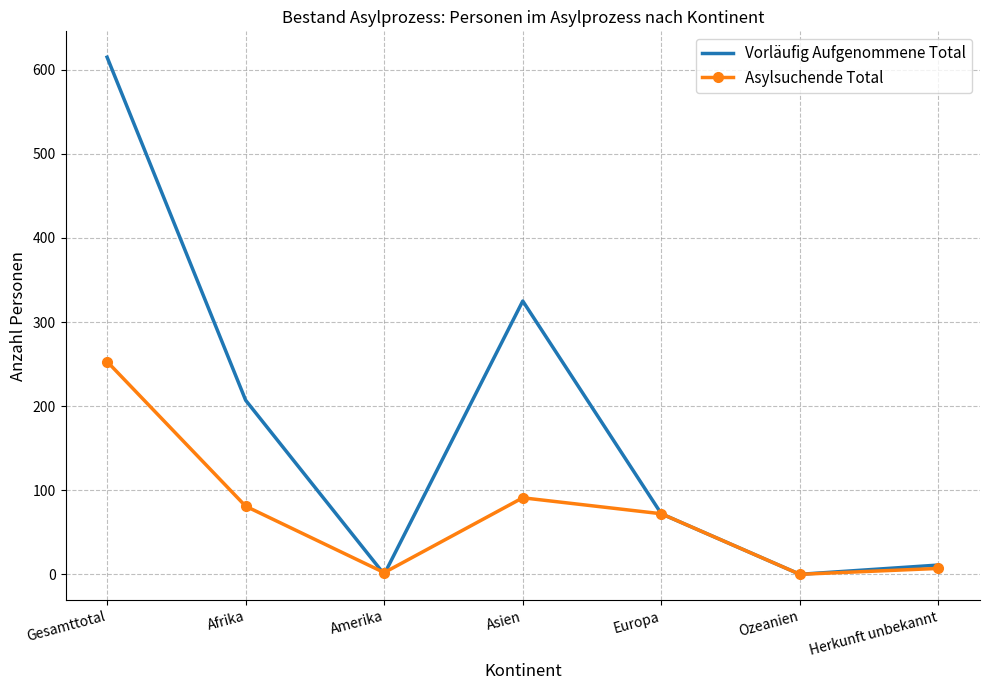

What is the maximum value for Asylsuchende Total?

253